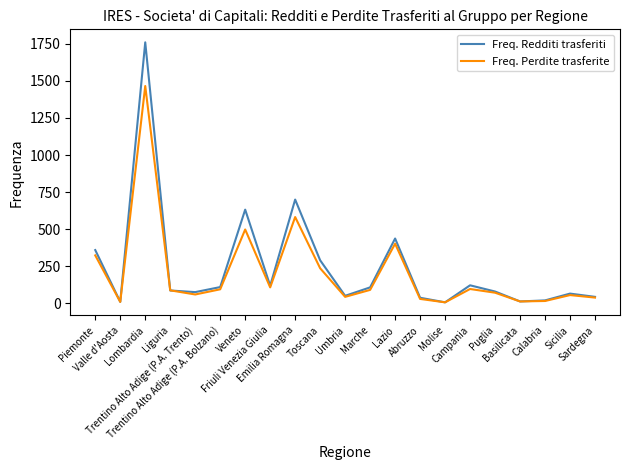

Rank the series by their maximum value, from highest to lowest.

Freq. Redditi trasferiti, Freq. Perdite trasferite